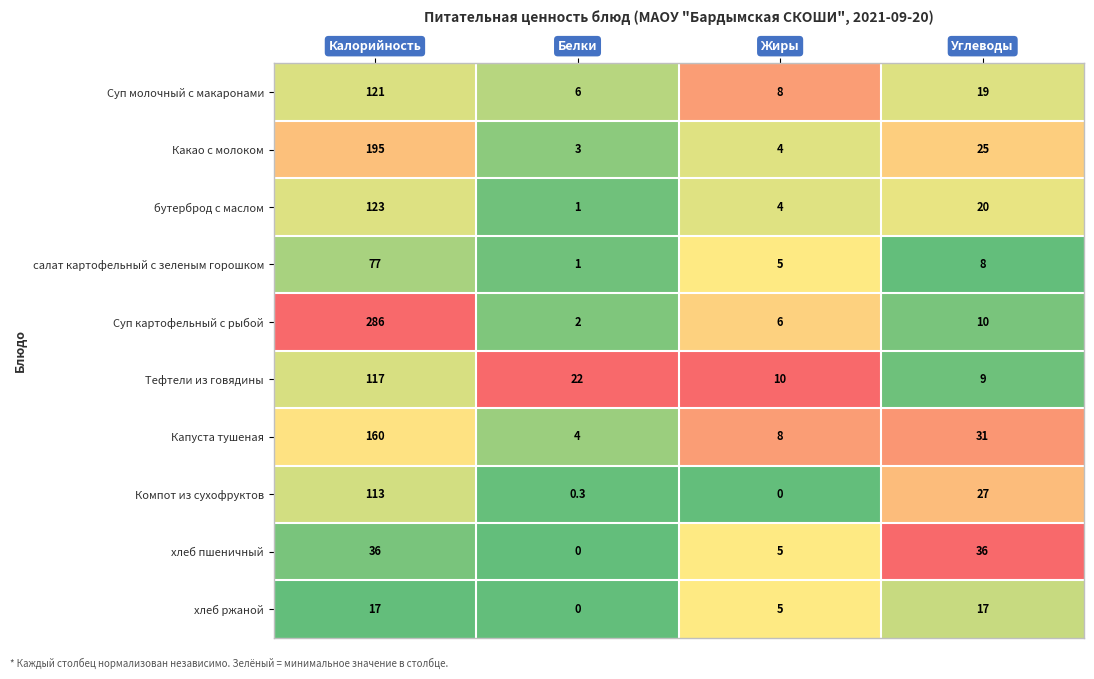

Where is салат картофельный с зеленым горошком nearest to the value 39?

Углеводы